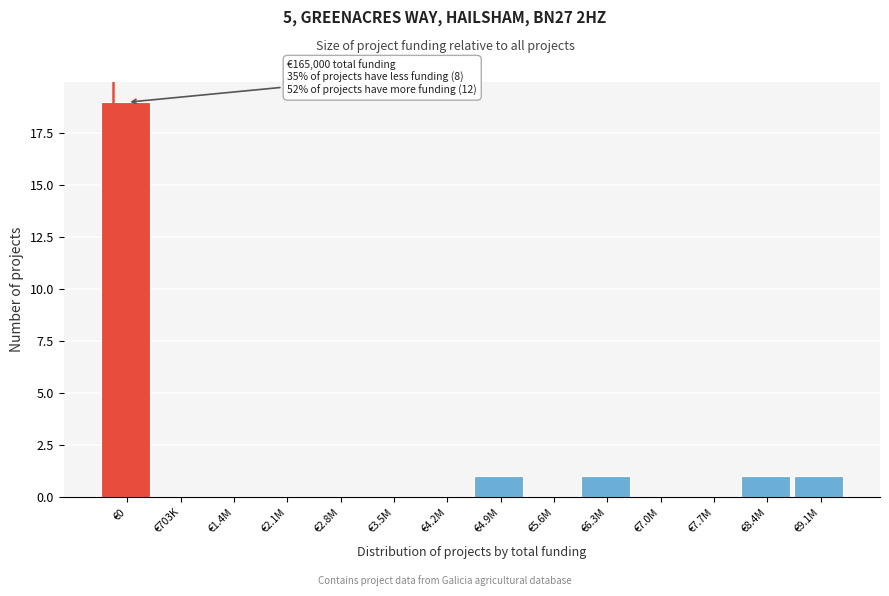

Reading left to right, transcribe all the data shown in this chart.

€0=19	€703K=0	€1.4M=0	€2.1M=0	€2.8M=0	€3.5M=0	€4.2M=0	€4.9M=1	€5.6M=0	€6.3M=1	€7.0M=0	€7.7M=0	€8.4M=1	€9.1M=1